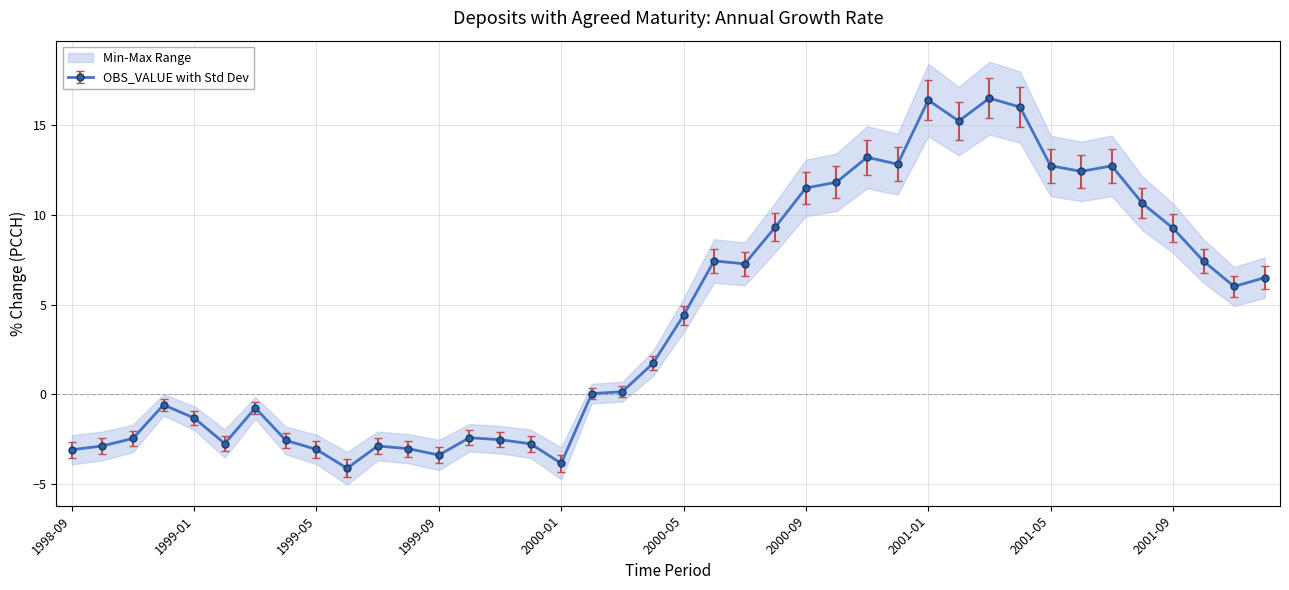

How many values are above zero?

23